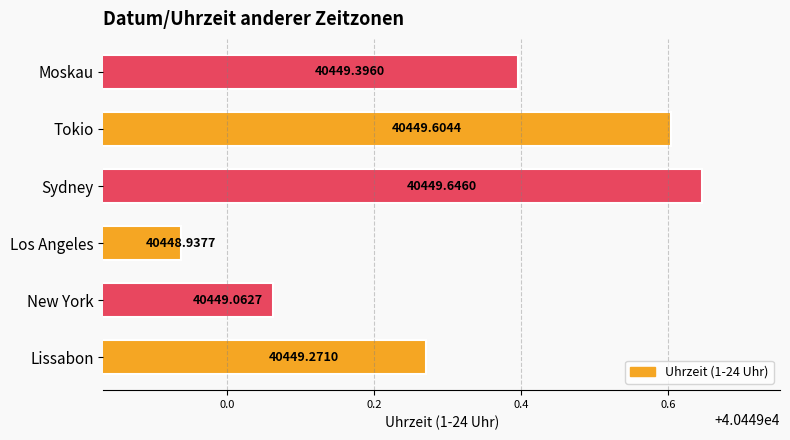

Where is the data nearest to the value 40449?

Los Angeles